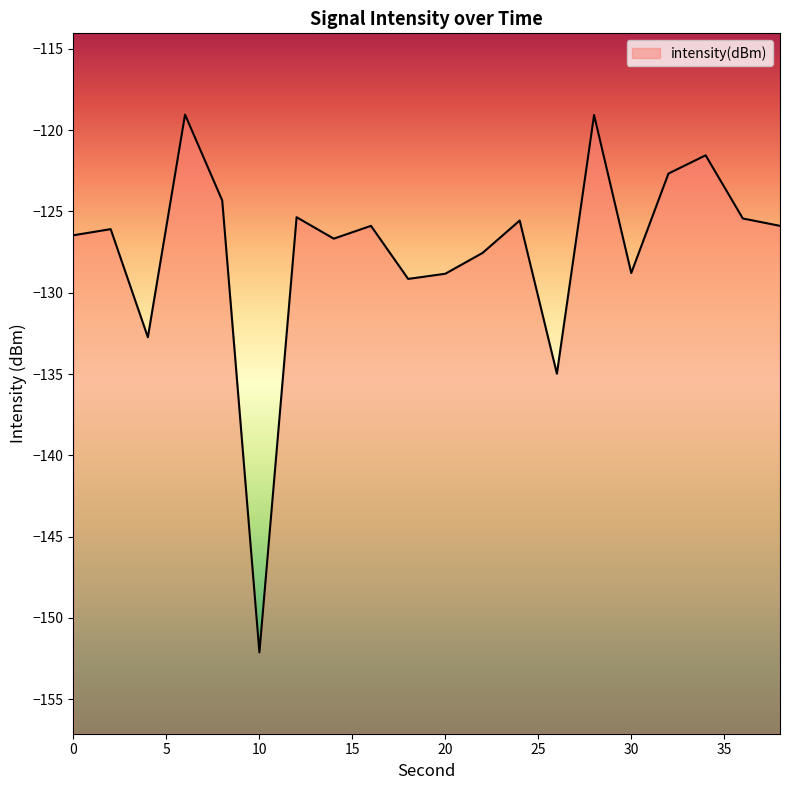

List the labels in order of value, smallest first.

10, 26, 4, 18, 20, 30, 22, 14, 0, 2, 38, 16, 24, 36, 12, 8, 32, 34, 28, 6